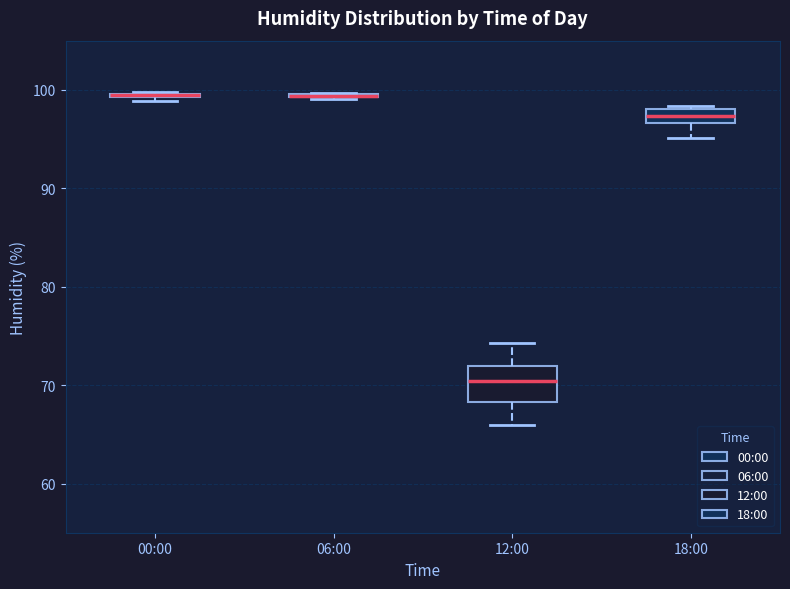

Which box is the tallest, from its lower edge to its upper edge?

12:00